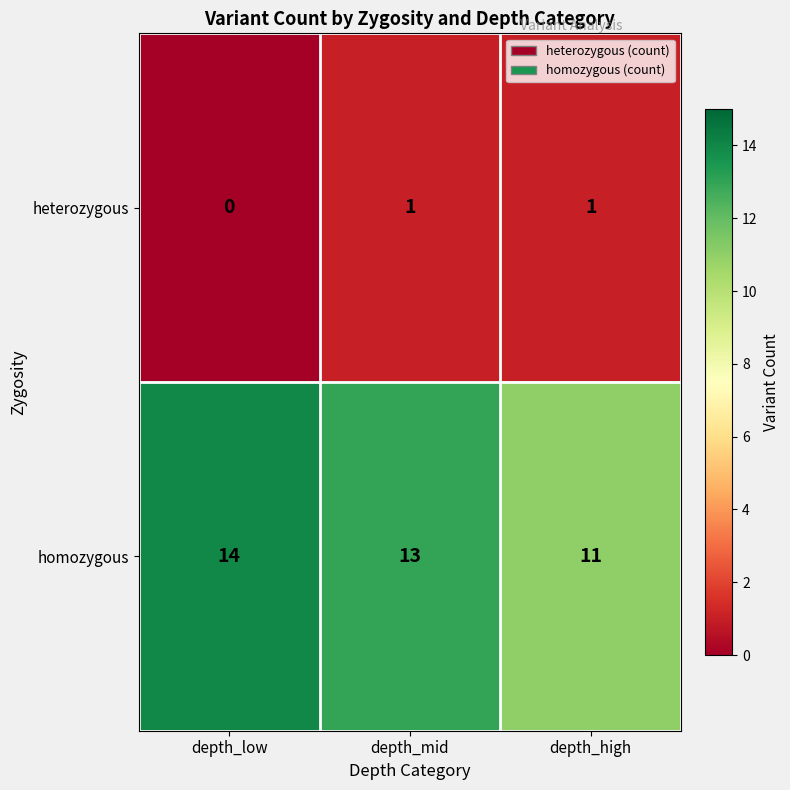

Count the number of data series in this chart.

2